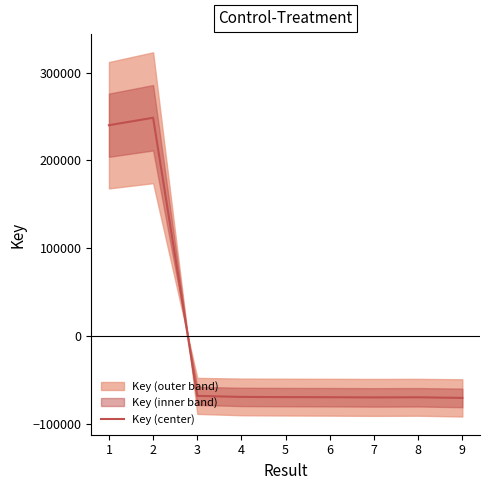

How many values exceed -69863?

4